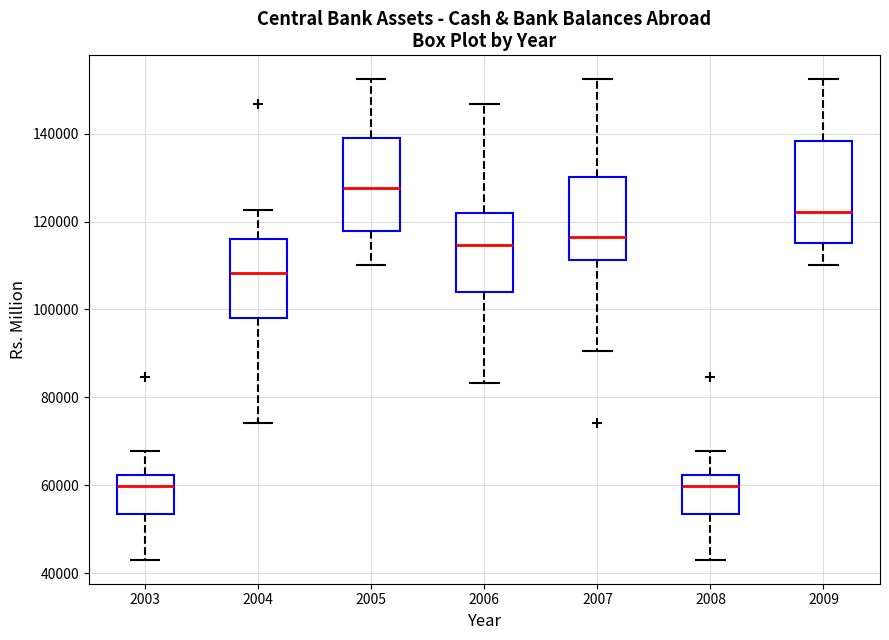

Reading left to right, read every box against the y-axis: the position of its median line, the range the box covers, and the ends of its whiskers. The values are not printed on the chart, so give them approximately, as read against the axis.

2003: median 60000, box 54000 to 62000, whiskers 44000 to 68000
2004: median 108000, box 98000 to 116000, whiskers 74000 to 122000
2005: median 128000, box 118000 to 138000, whiskers 110000 to 152000
2006: median 114000, box 104000 to 122000, whiskers 84000 to 146000
2007: median 116000, box 112000 to 130000, whiskers 90000 to 152000
2008: median 60000, box 54000 to 62000, whiskers 44000 to 68000
2009: median 122000, box 116000 to 138000, whiskers 110000 to 152000